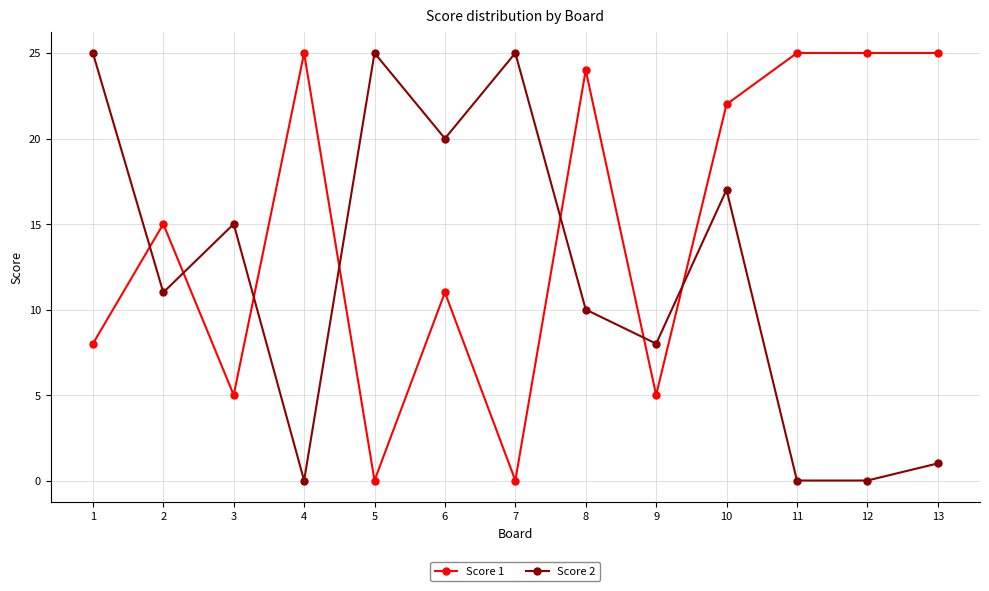

What is the difference between the highest and lowest values at 7?

25